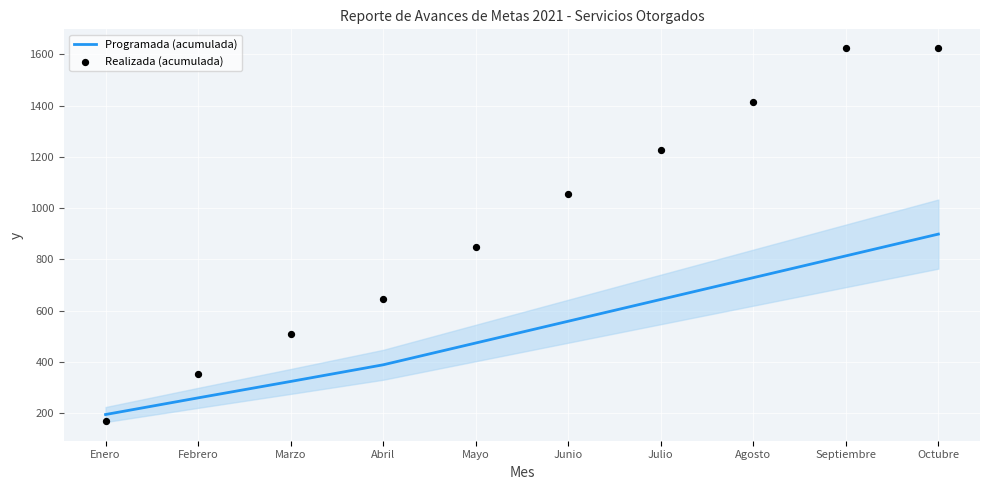

At how many categories does at least one series exceed 1319?

3